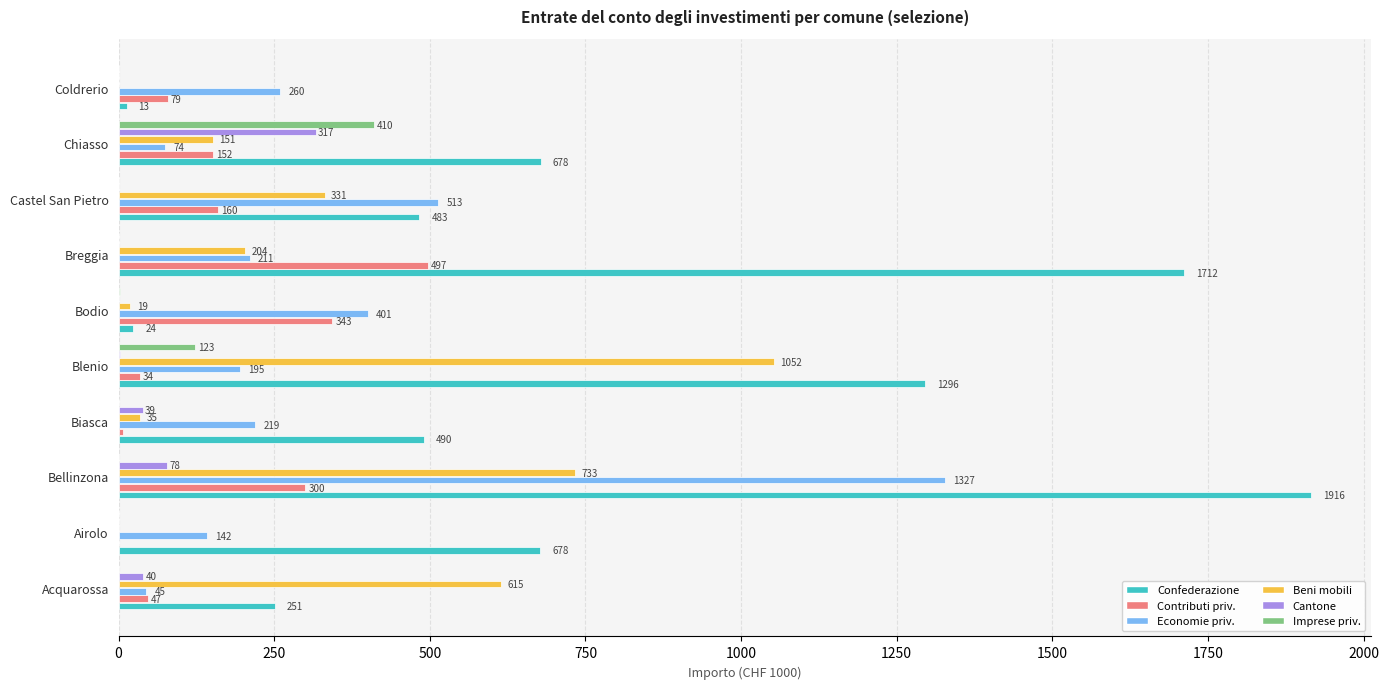

At which category is the sum across all series the highest?

Bellinzona